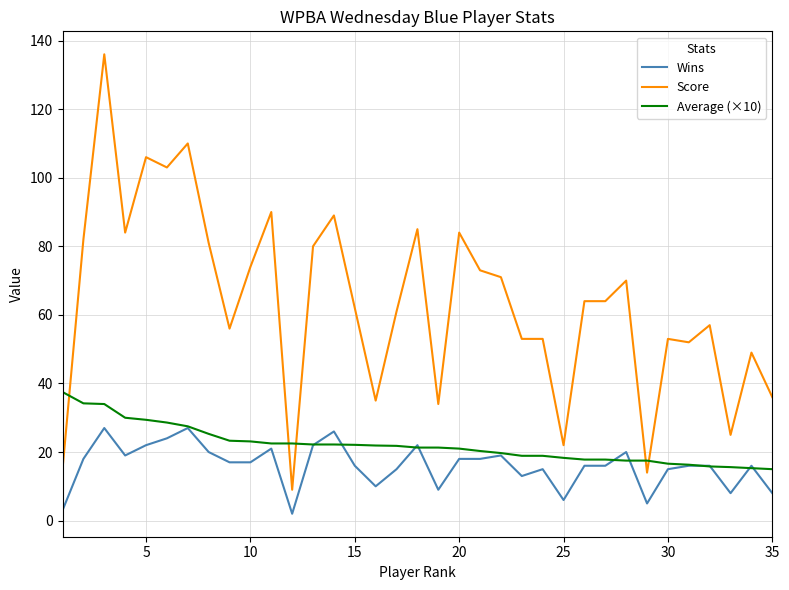

What is the maximum value shown in the chart?

136.0